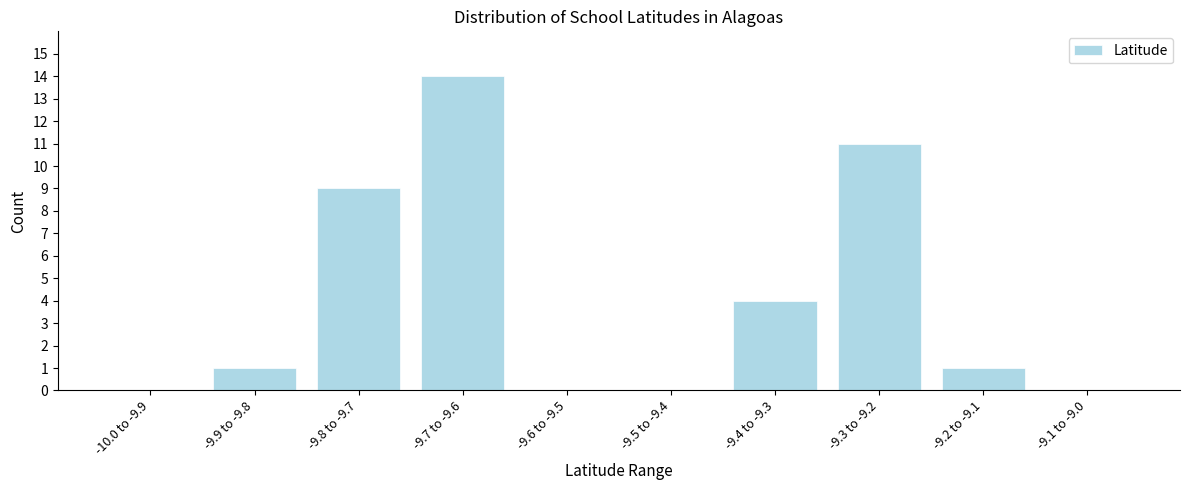

Reading right to left, list all the values displayed in this chart.

-9.1 to -9.0=0	-9.2 to -9.1=1	-9.3 to -9.2=11	-9.4 to -9.3=4	-9.5 to -9.4=0	-9.6 to -9.5=0	-9.7 to -9.6=14	-9.8 to -9.7=9	-9.9 to -9.8=1	-10.0 to -9.9=0